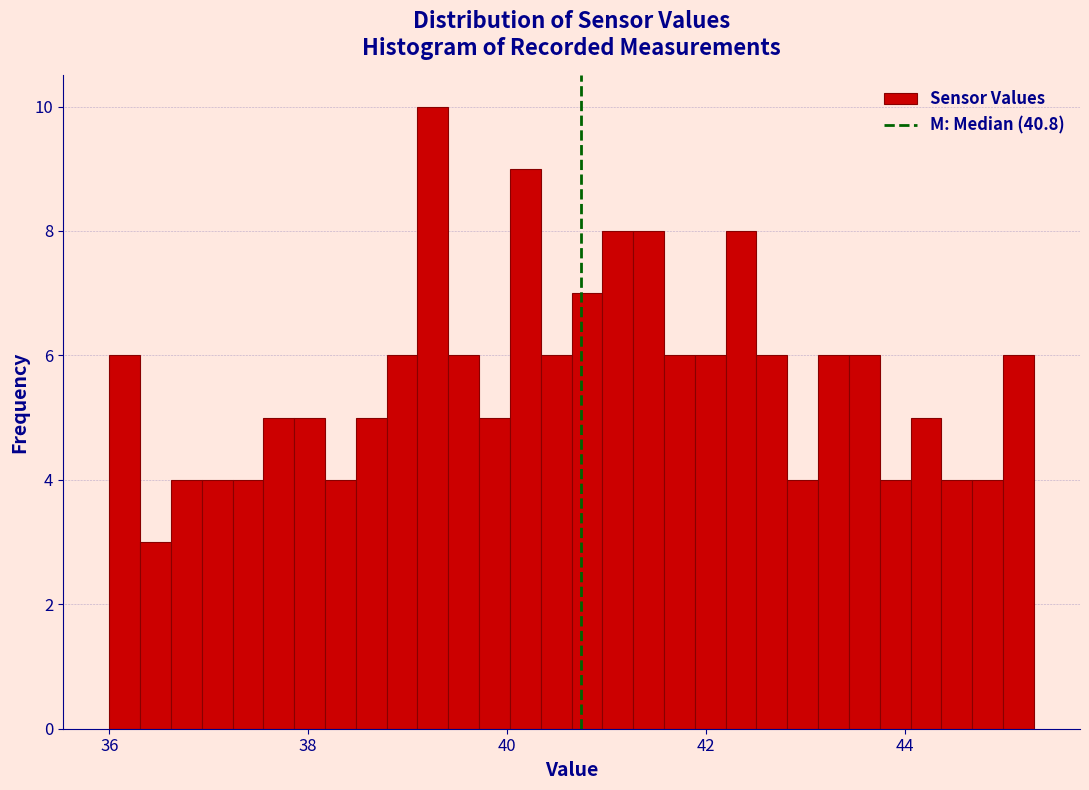

Around what value on the x-axis is the tallest bar? Give the approximate position of its centre, as read against the axis.

39.2